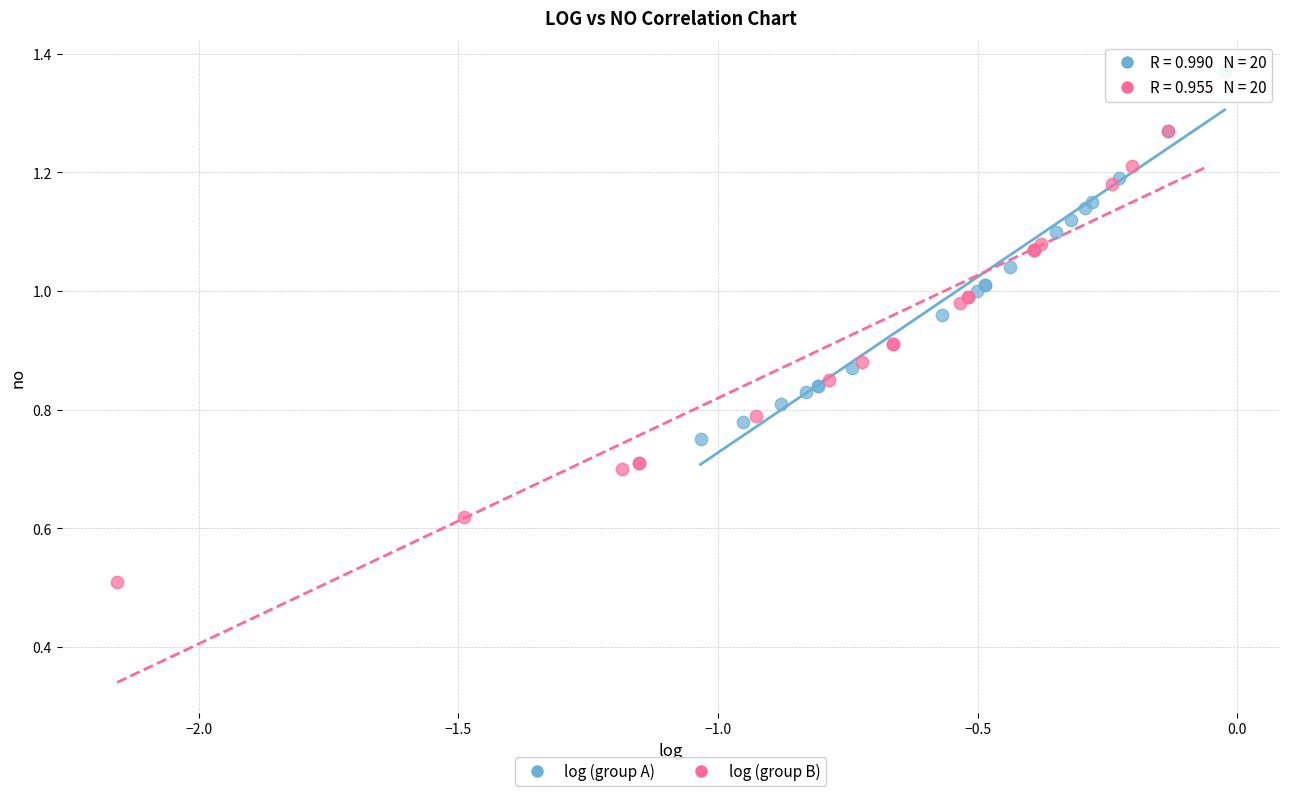

Which series contains the lowest Y value?

log (group B)